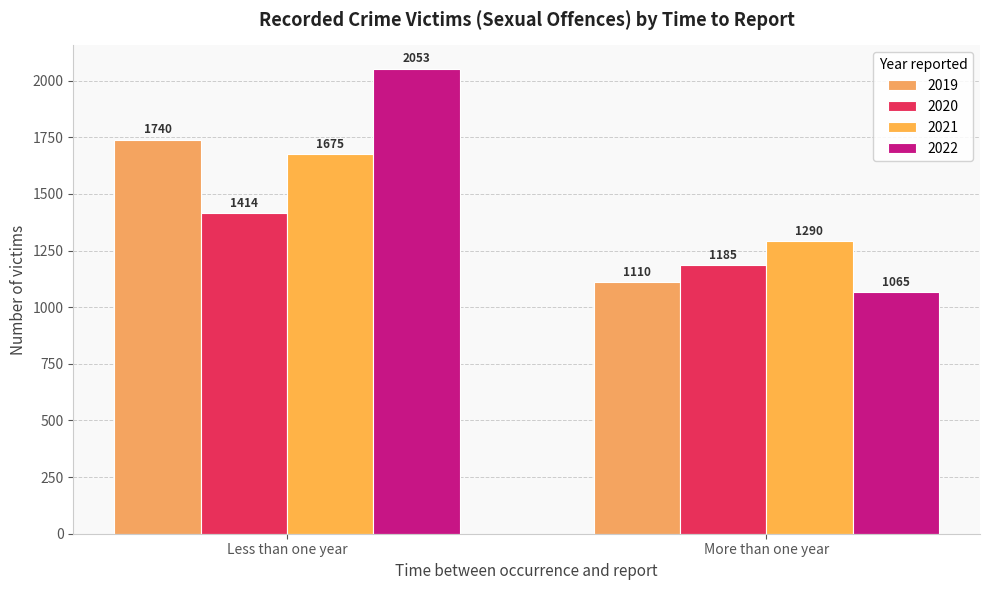

How many bars are there in each group?

4